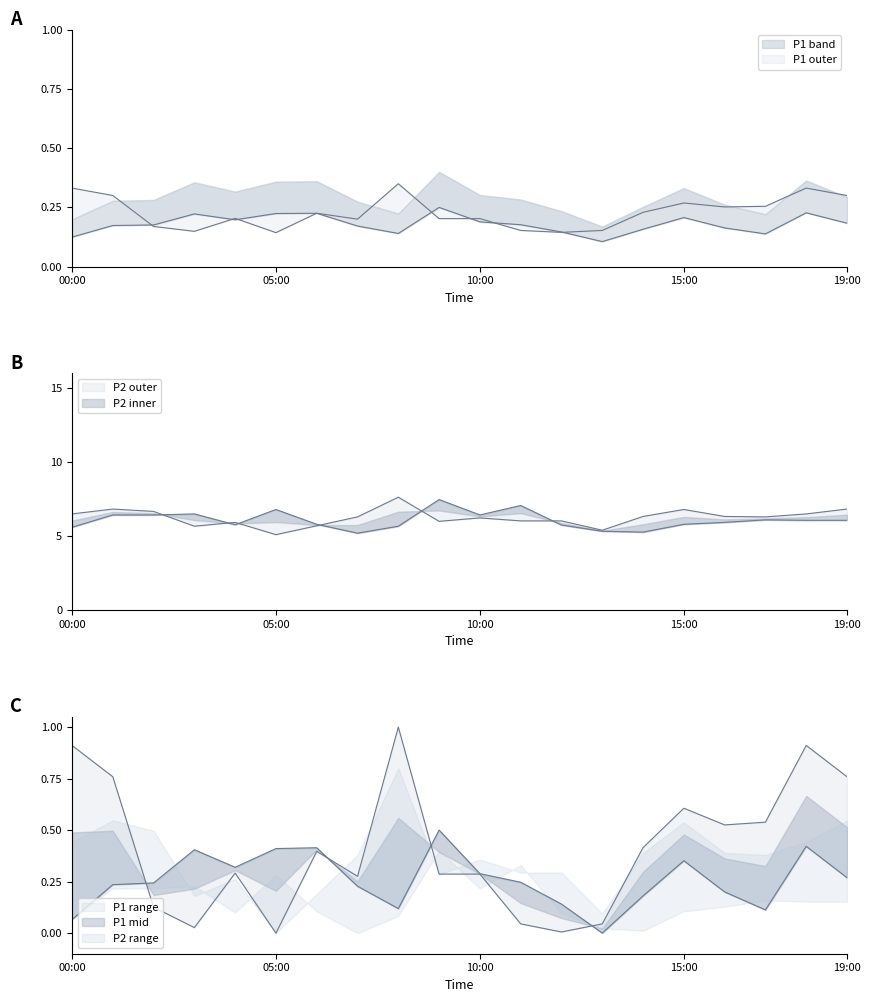

At how many categories does at least one series exceed 2?

20